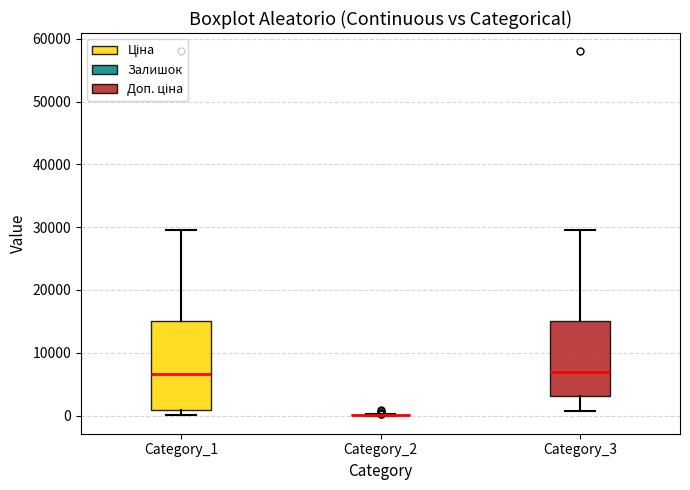

Reading left to right, transcribe this box plot: for each box, give where its median line is, the range the box spans, and where its two whiskers end, as read against the y-axis. The values are not printed on the chart, so give them approximately, as read against the axis.

Category_1: median 7000, box 1000 to 15000, whiskers 0 to 30000
Category_2: box collapsed to a line at 0, whiskers 0 to 0
Category_3: median 7000, box 3000 to 15000, whiskers 1000 to 30000